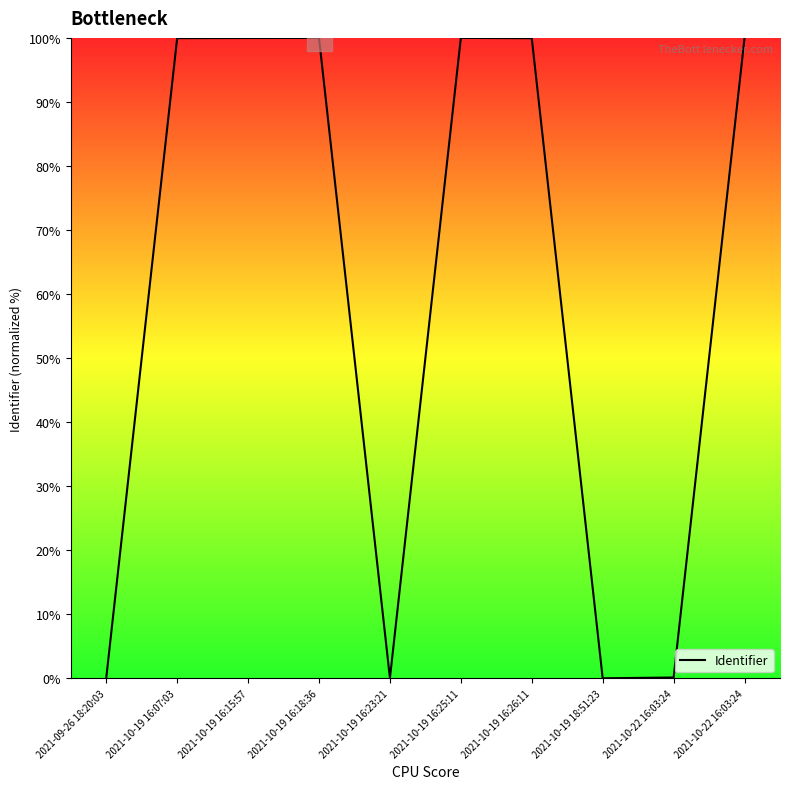

How many lines are shown in the chart?

1